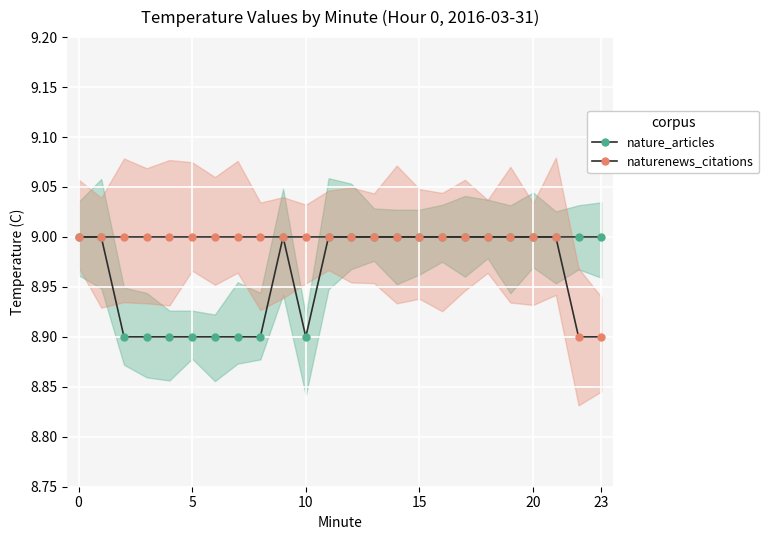

True or false: naturenews_citations and nature_articles intersect in this chart.

False